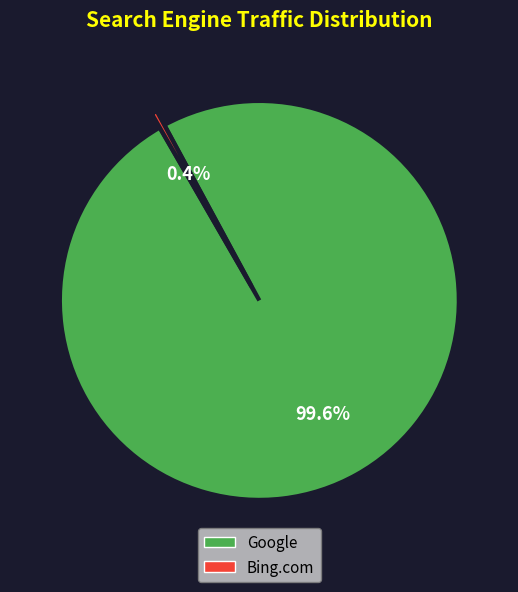

Does any single category account for the majority?

Yes